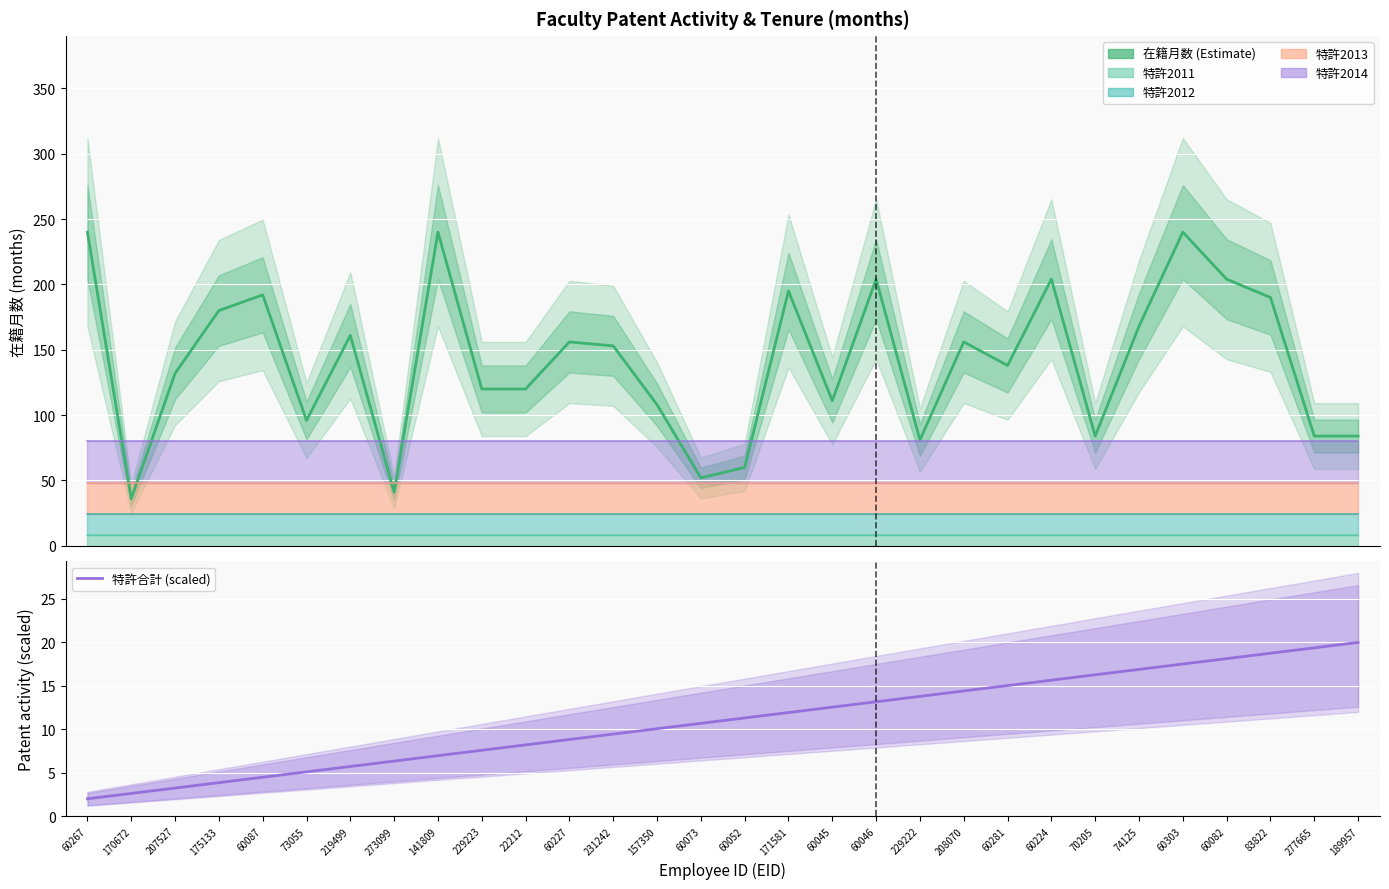

Does the chart display data point markers on the line(s)?

No